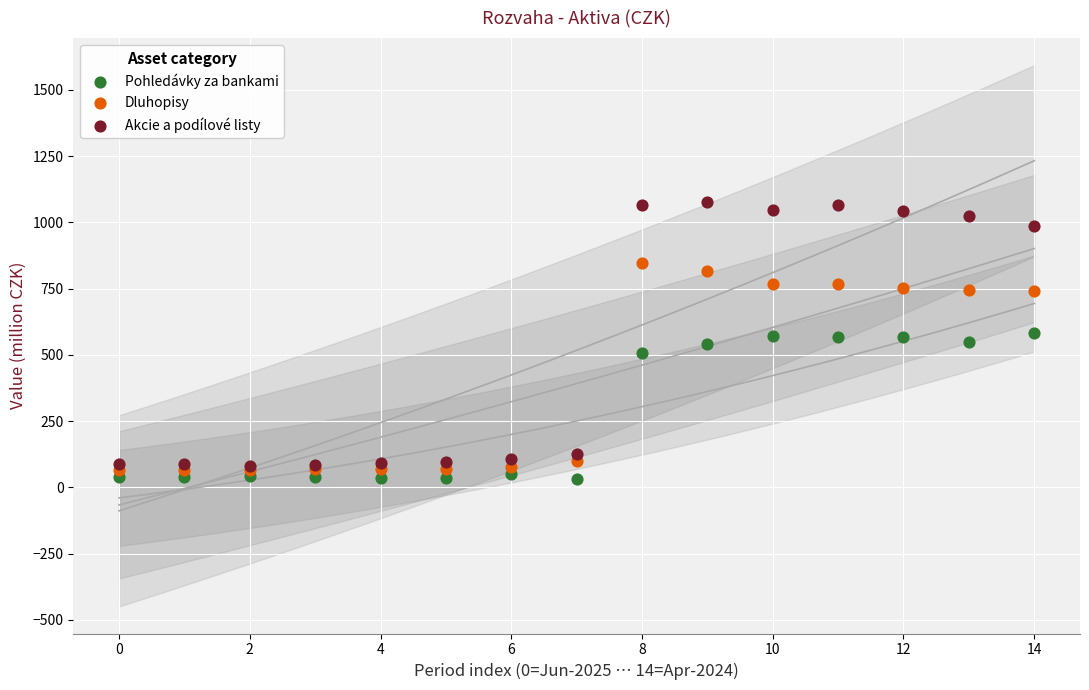

In the Dluhopisy series, what Y value is closest to 456?

741.6